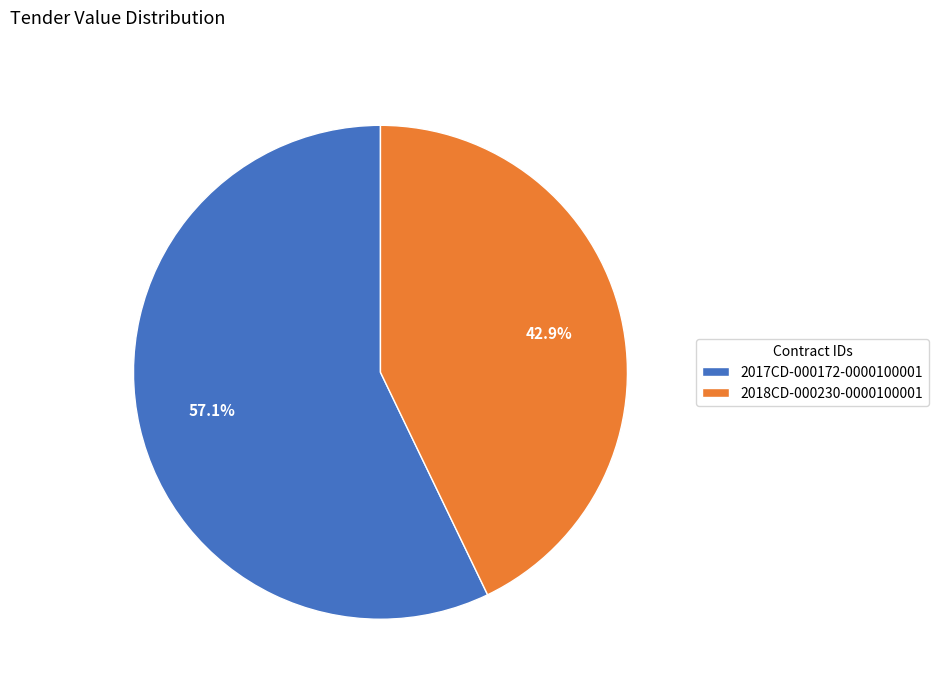

Count the number of slices in the pie.

2